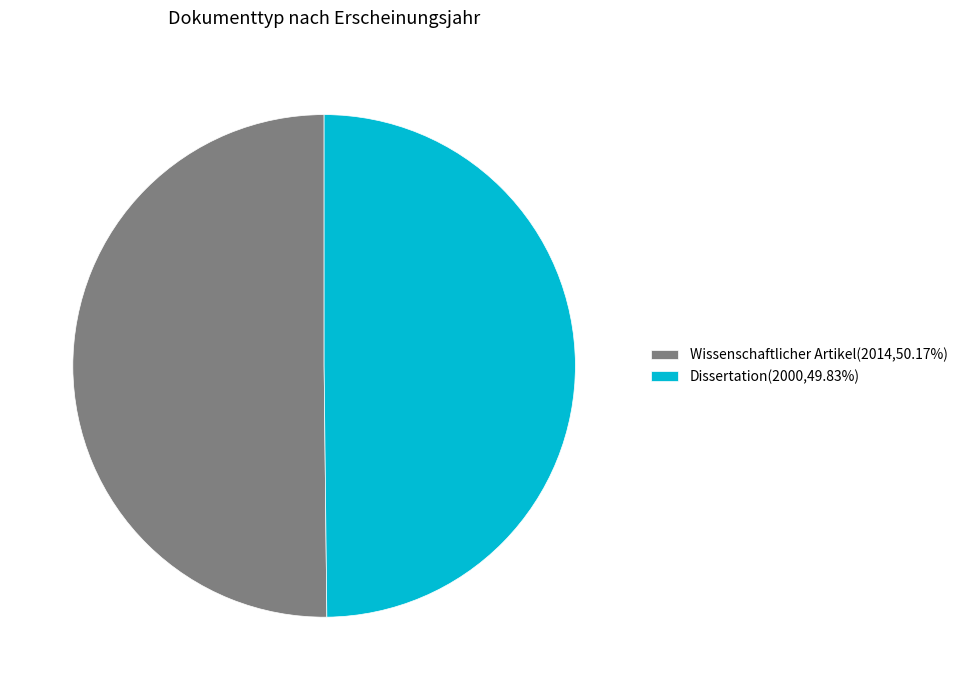

Approximately how many times larger is the value at Wissenschaftlicher Artikel(2014,50.17%) compared to Dissertation(2000,49.83%)?

1.0